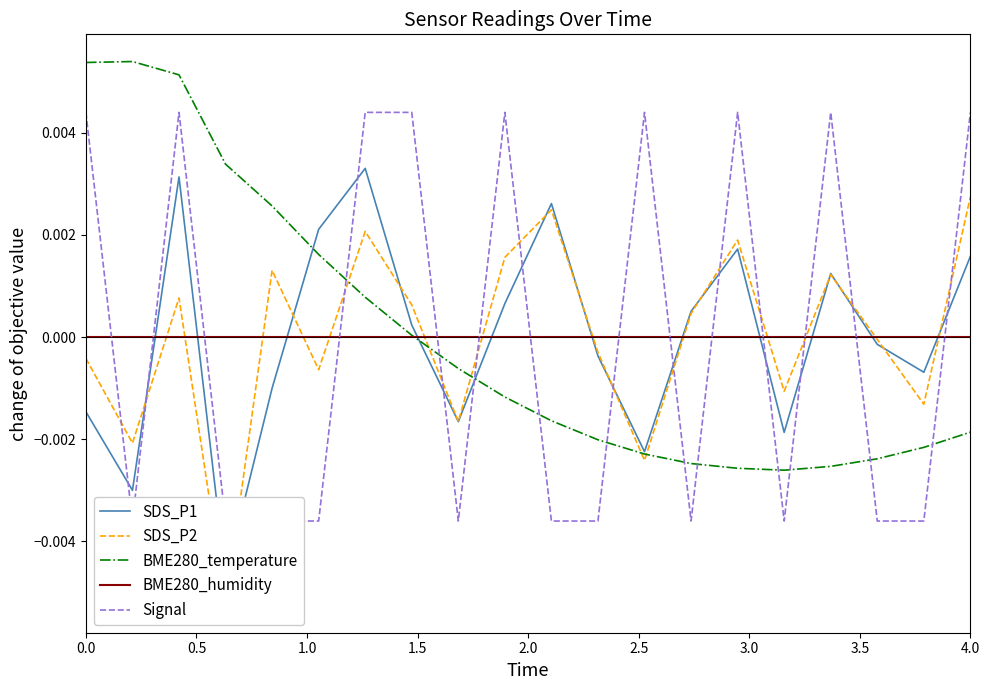

The BME280_humidity series shows 0.0 at 0.0. True or false?

True